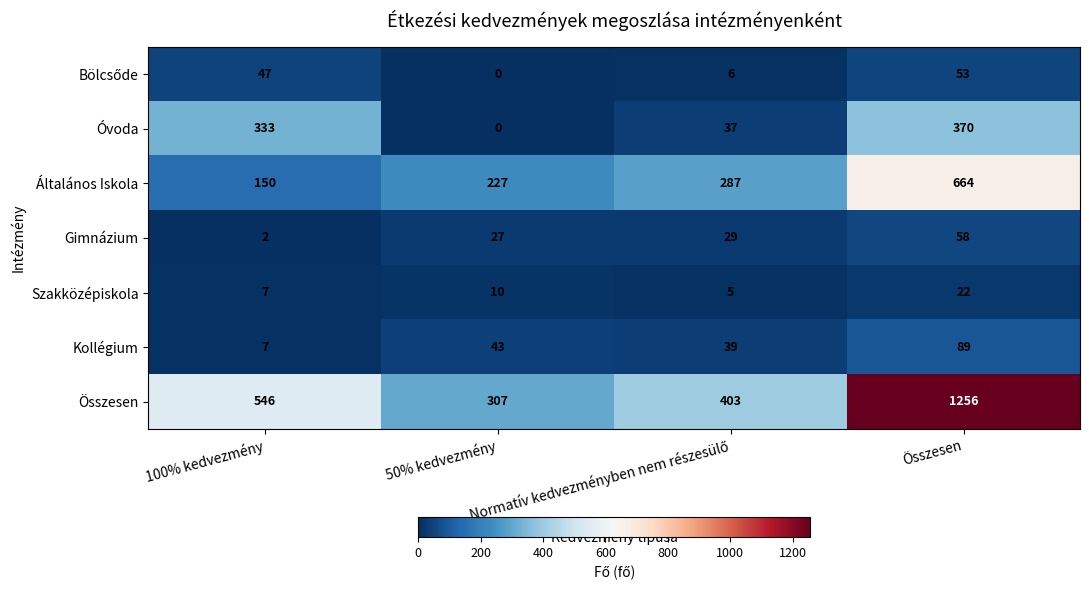

What is the difference between the second highest and second lowest values in the Kollégium series?

4